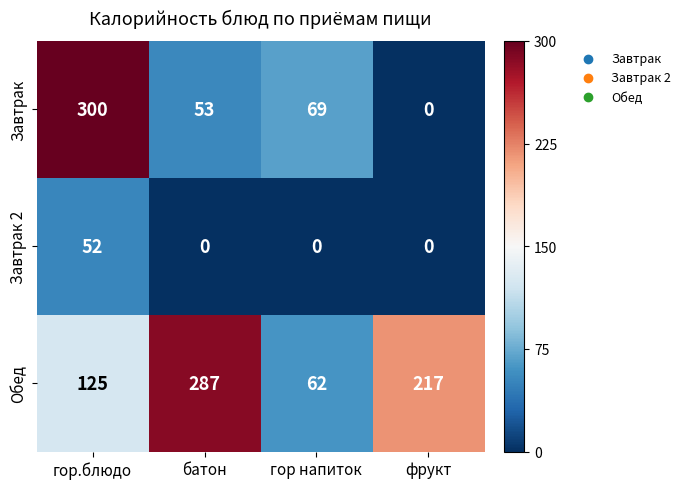

Which series has the widest spread of values?

Завтрак